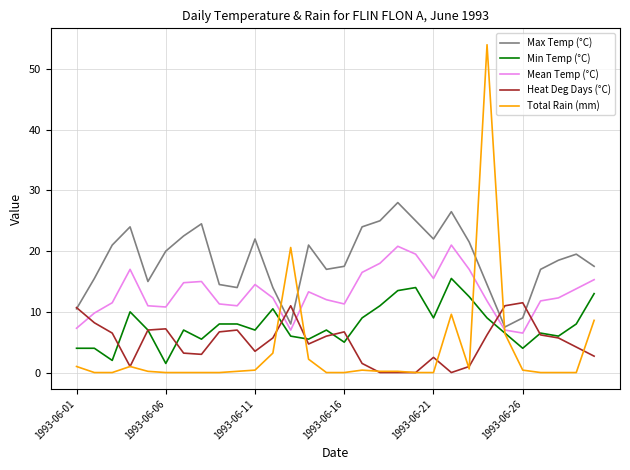

What is the difference between the maximum and minimum values in the Min Temp (°C) series?

14.0